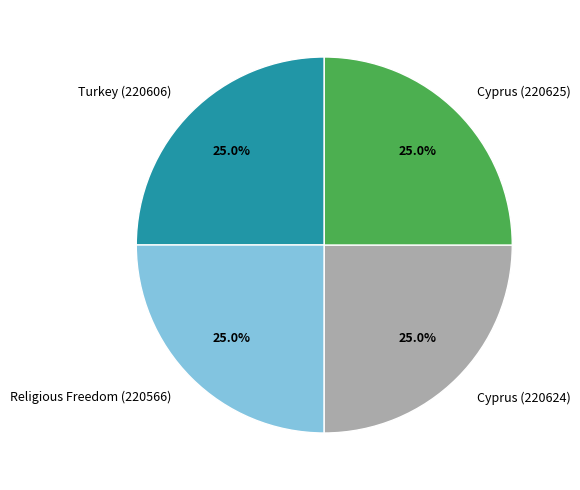

How much of the chart is everything except Cyprus (220624)?

75.0%